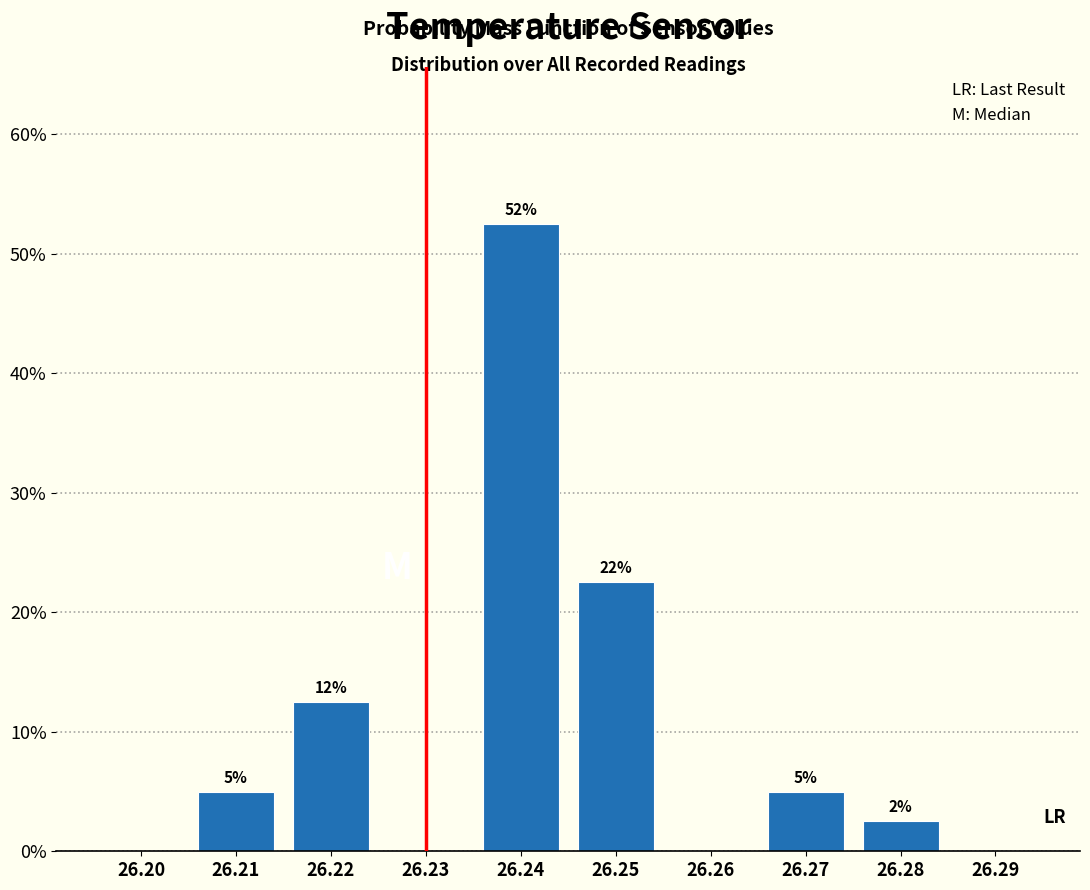

Are the bars horizontal?

No